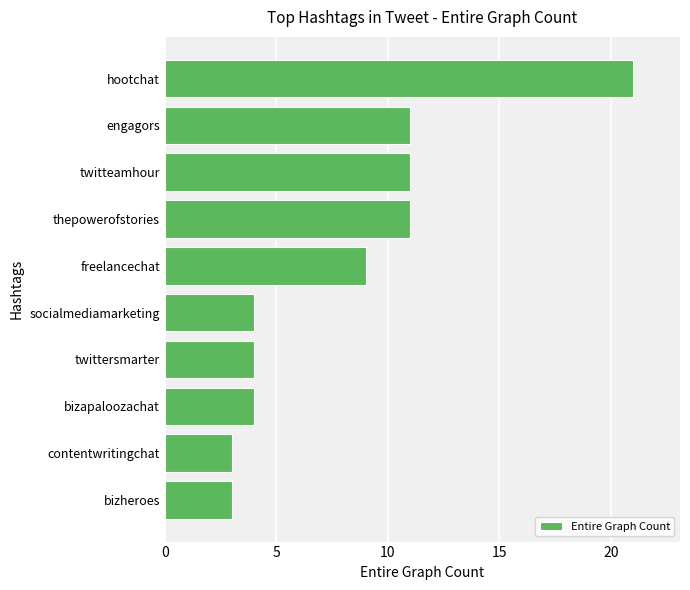

What is the maximum value shown in the chart?

21